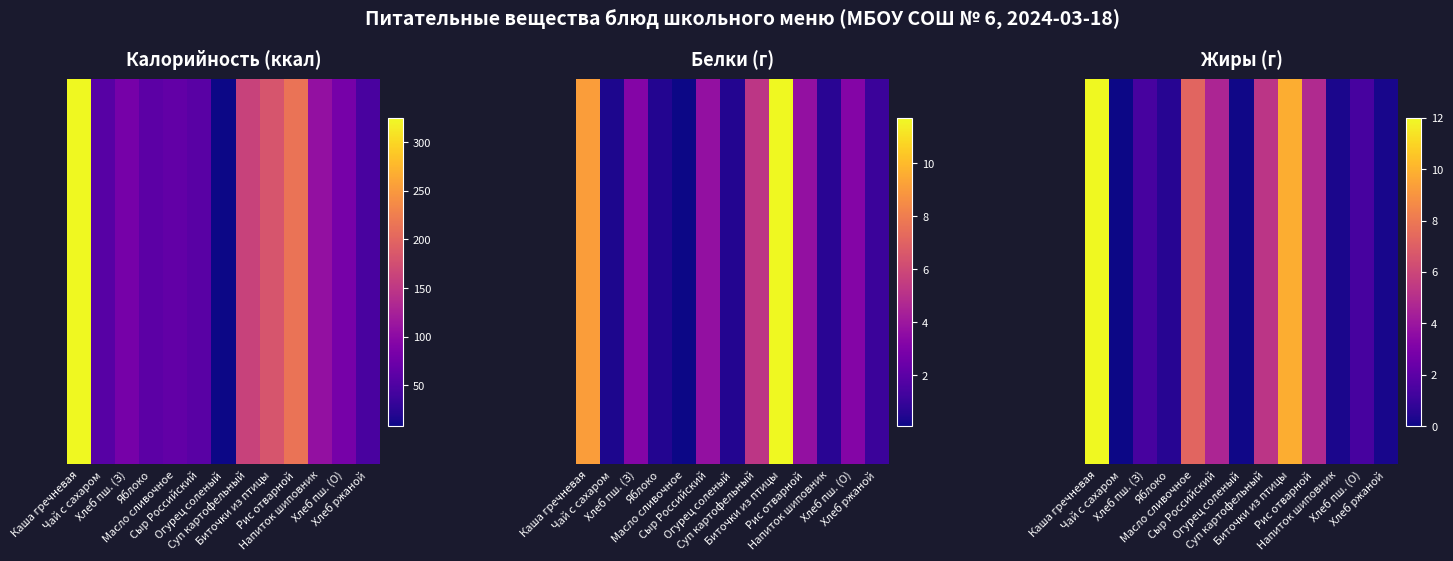

What is the approximate value at Огурец соленый?

0.1